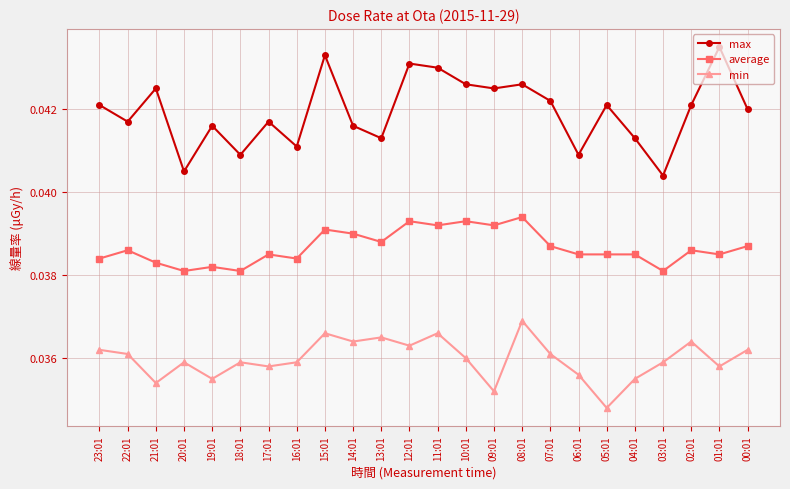

Where is the first local maximum for average?

22:01